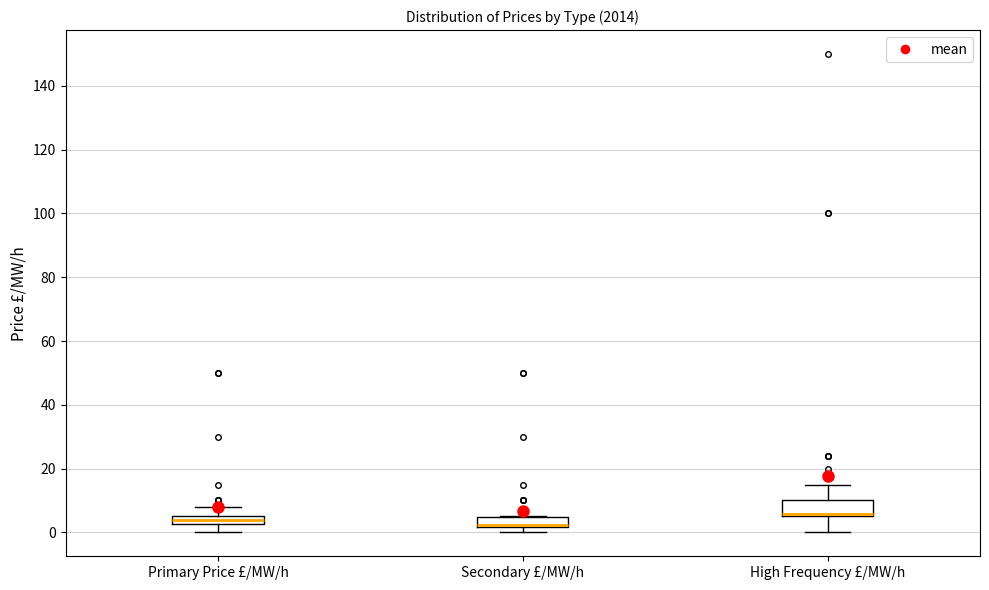

Where is the lower edge of the box for High Frequency £/MW/h on the y-axis? The values are not printed on the chart, so give them approximately, as read against the axis.

6